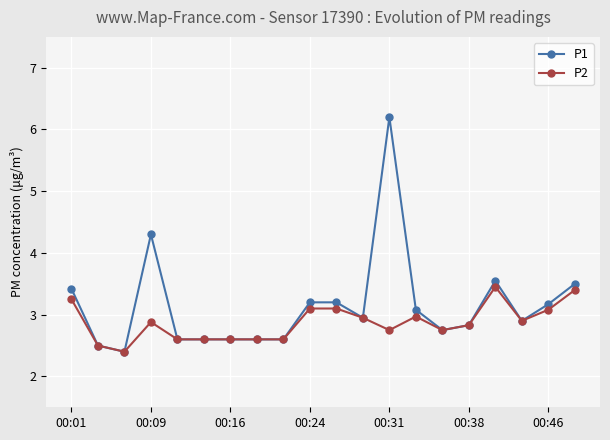

How many lines are shown in the chart?

2